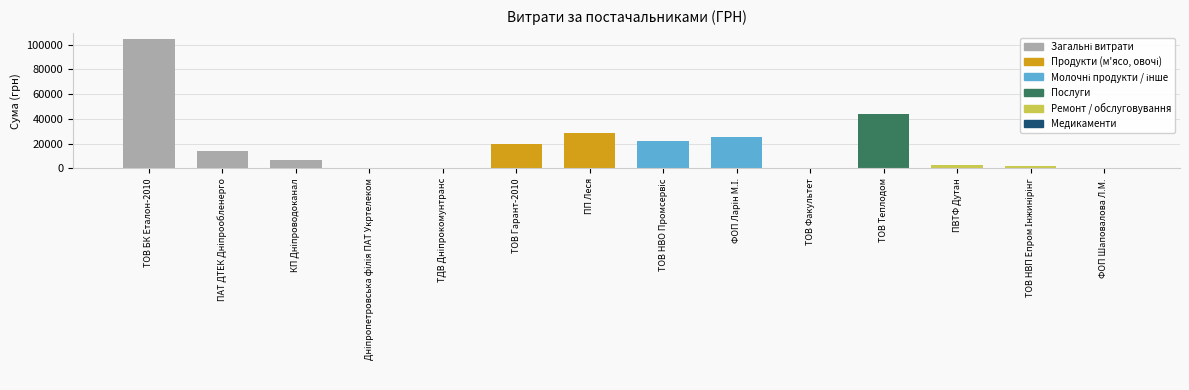

Is it true that the value at ТОВ Теплодом is 44000.0?

True